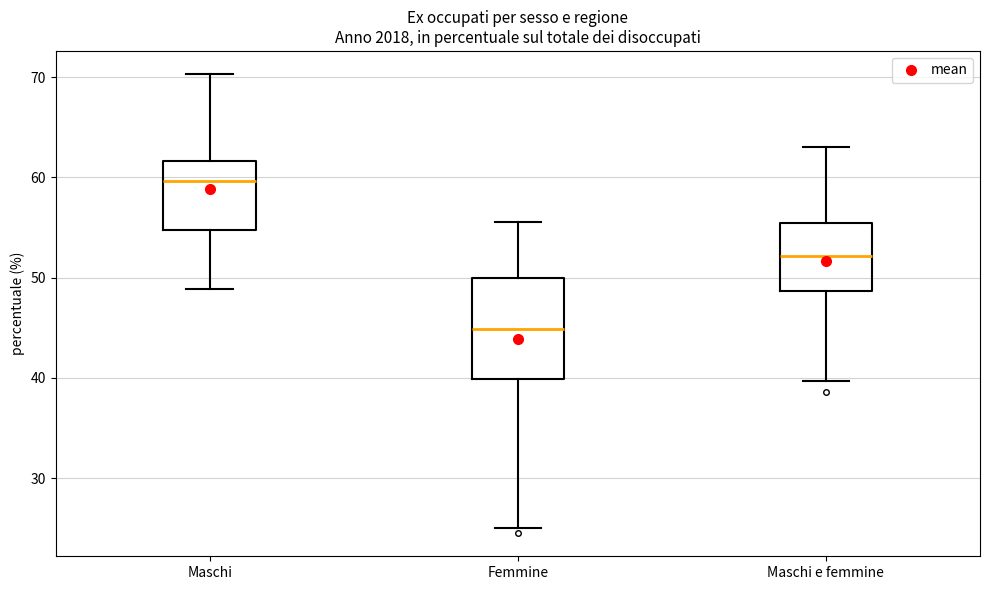

Where is the lower edge of the box for Maschi e femmine on the y-axis? The values are not printed on the chart, so give them approximately, as read against the axis.

49